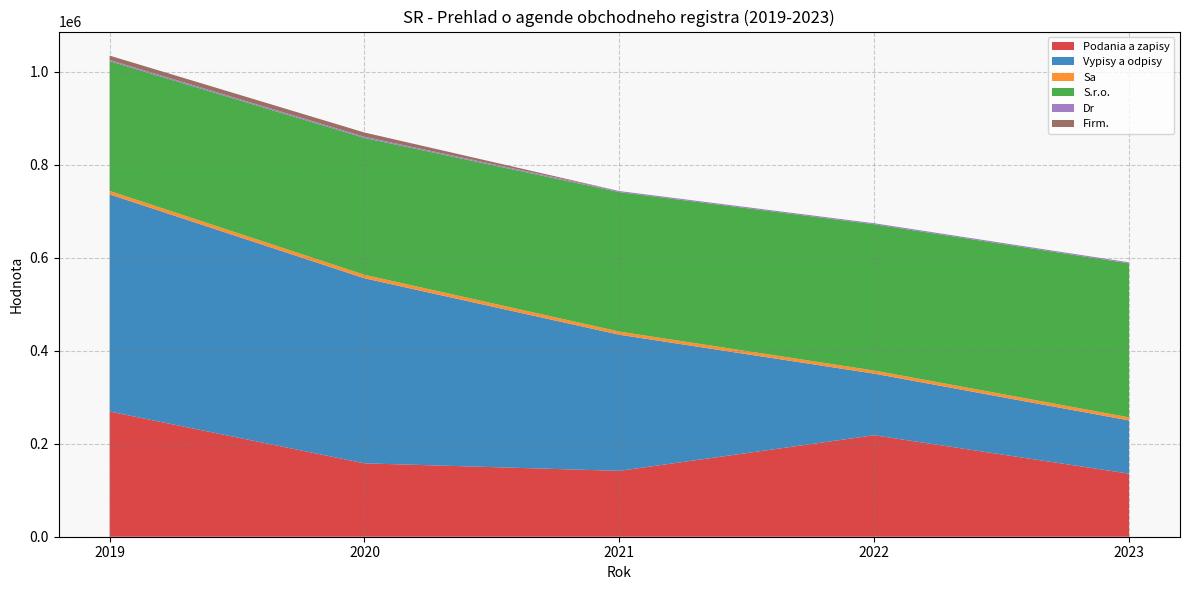

Reading left to right, what are all the values shown in this chart?

Podania a zapisy: 2019=269255	2020=157881	2021=141649	2022=218233	2023=135676
Vypisy a odpisy: 2019=467154	2020=397989	2021=292843	2022=132549	2023=114476
Sa: 2019=7405	2020=7443	2021=6730	2022=6654	2023=6579
S.r.o.: 2019=279141	2020=294415	2021=300052	2022=314615	2023=331250
Dr: 2019=2555	2020=2555	2021=2243	2022=2197	2023=2246
Firm.: 2019=9338	2020=9122	2021=11	2022=11	2023=11